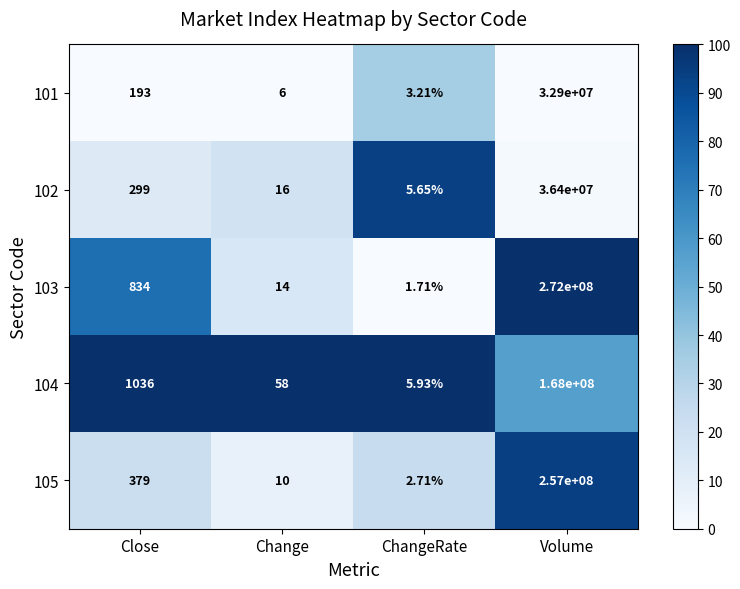

At which category is the sum across all series the highest?

Volume